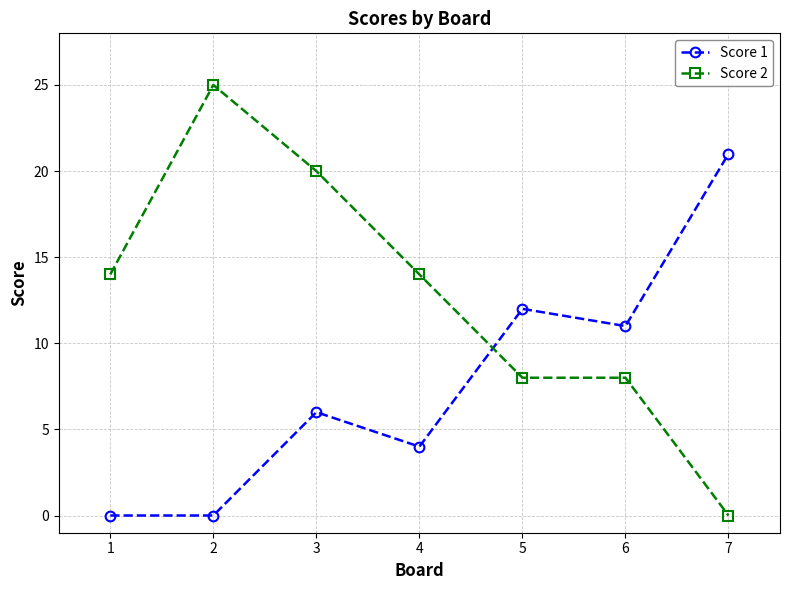

Which label corresponds to the largest value in the chart?

2